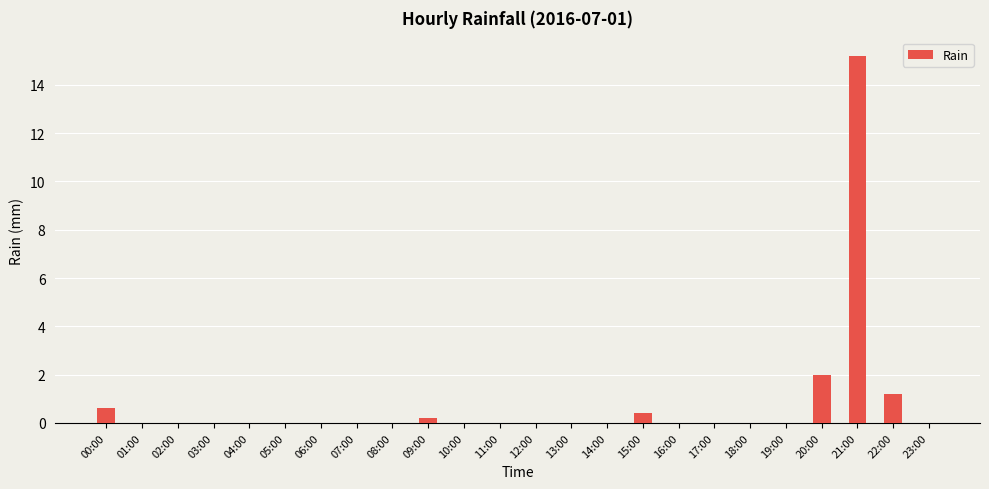

At which label is the value closest to 7?

20:00